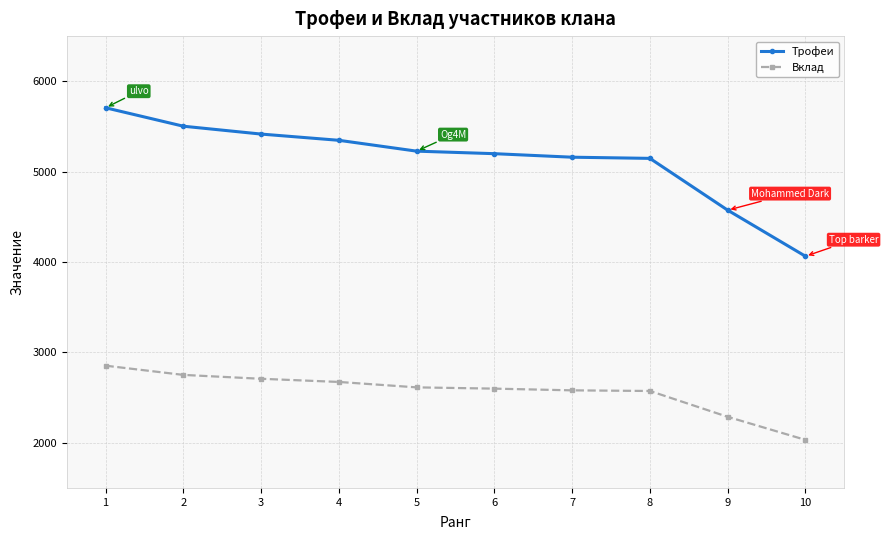

Between 2 and 9, which series saw the biggest shift?

Трофеи